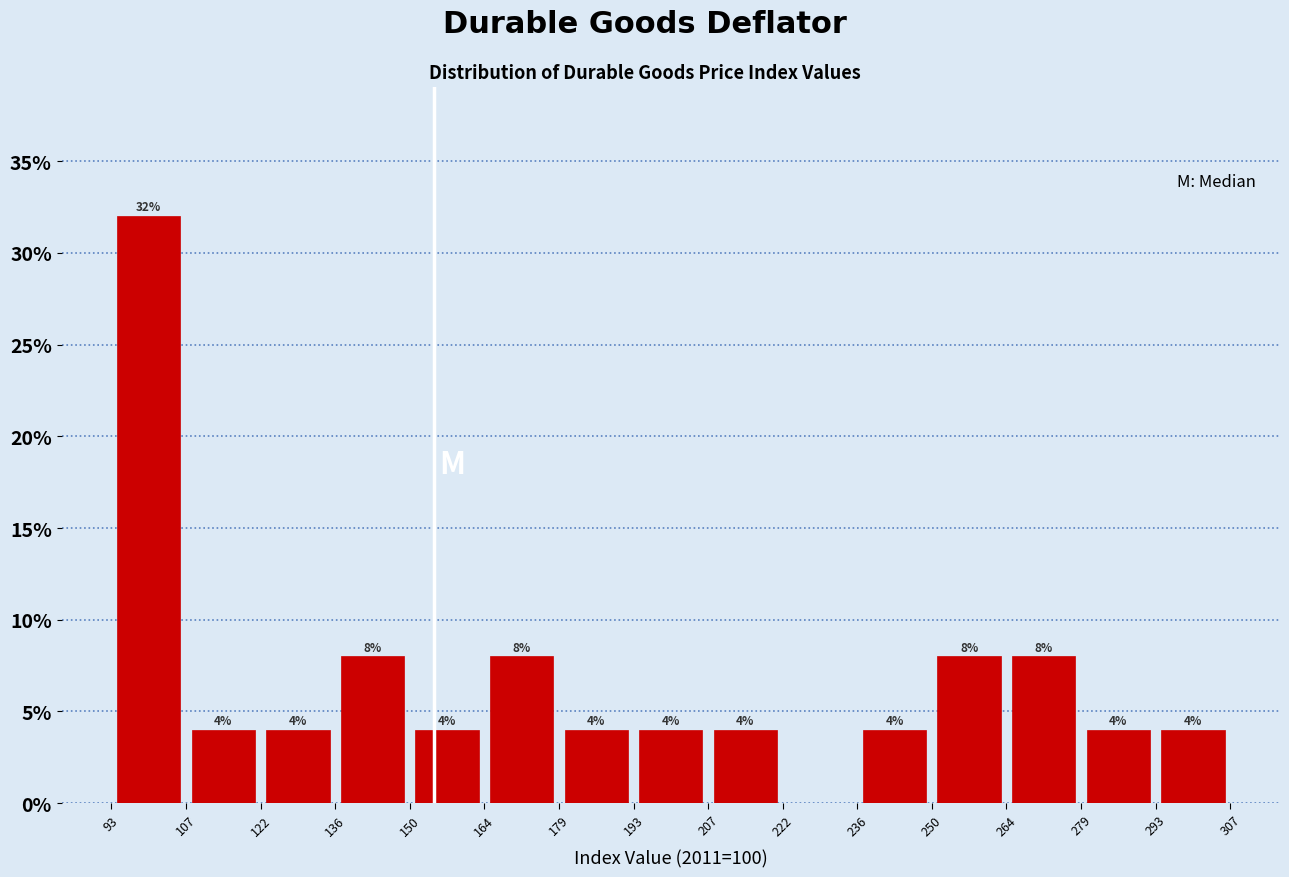

Which range on the x-axis has the tallest bar?

93 to 107